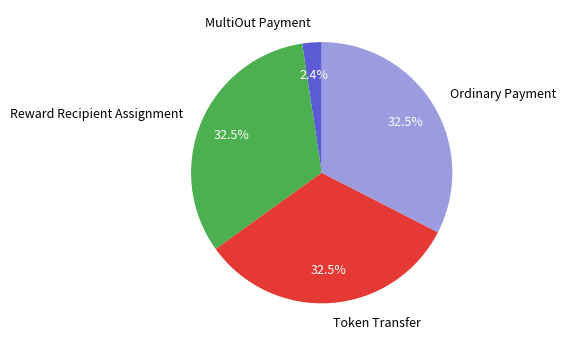

The Token Transfer slice represents 15% of the pie. True or false?

False